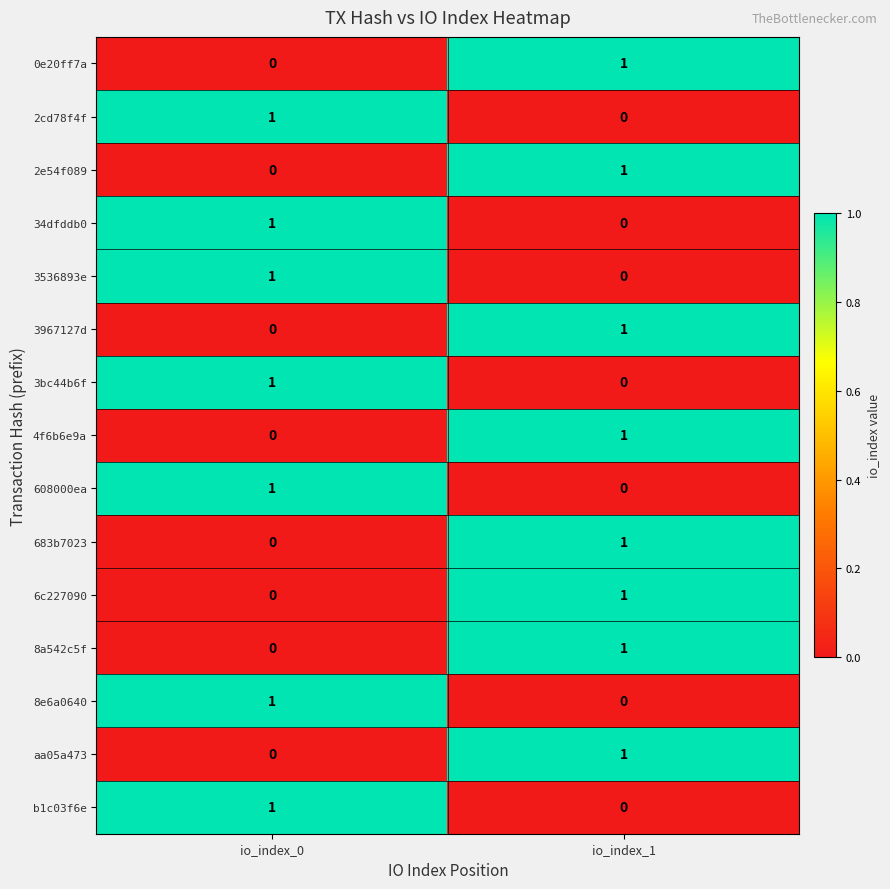

How many data points does each series have?

2